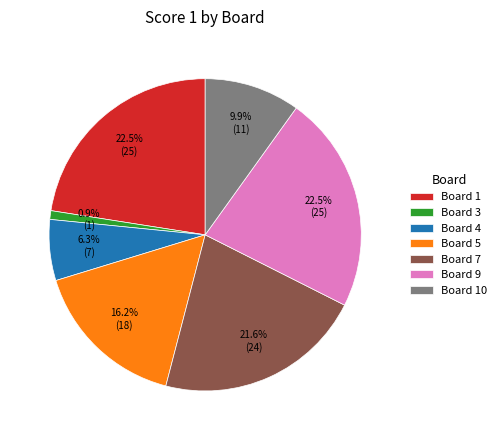

How many slices are in this pie chart?

7